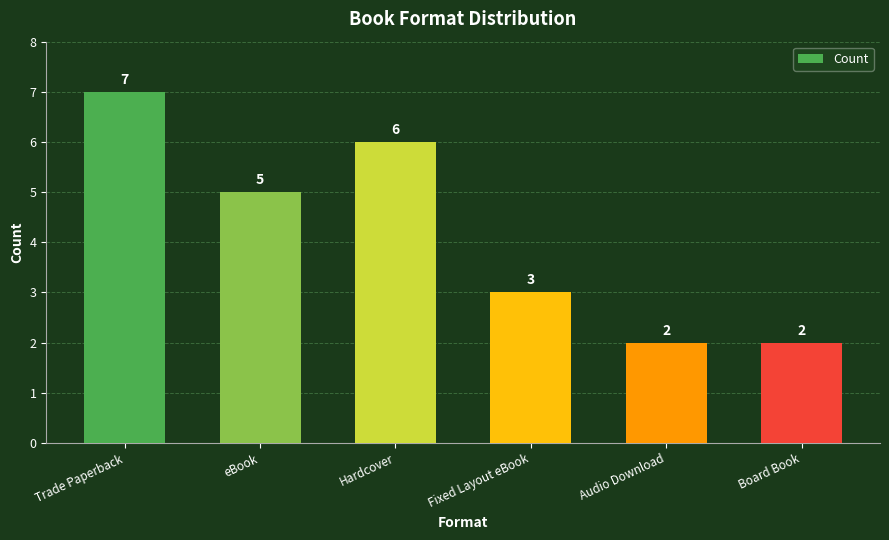

What is the value of the 4th bar from the left?

3